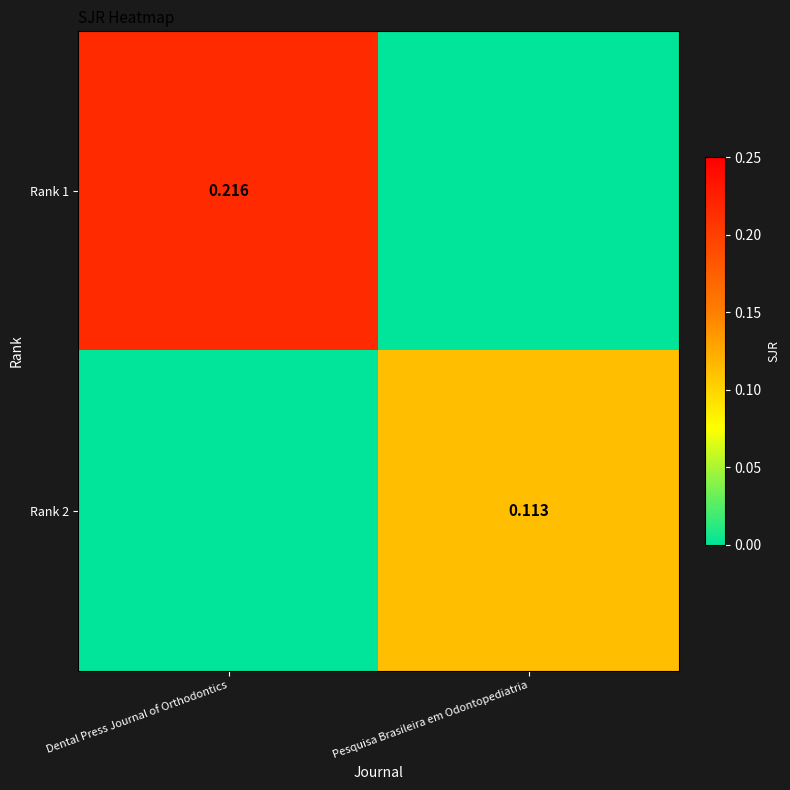

What is the sum of all Rank 1 values?

0.2